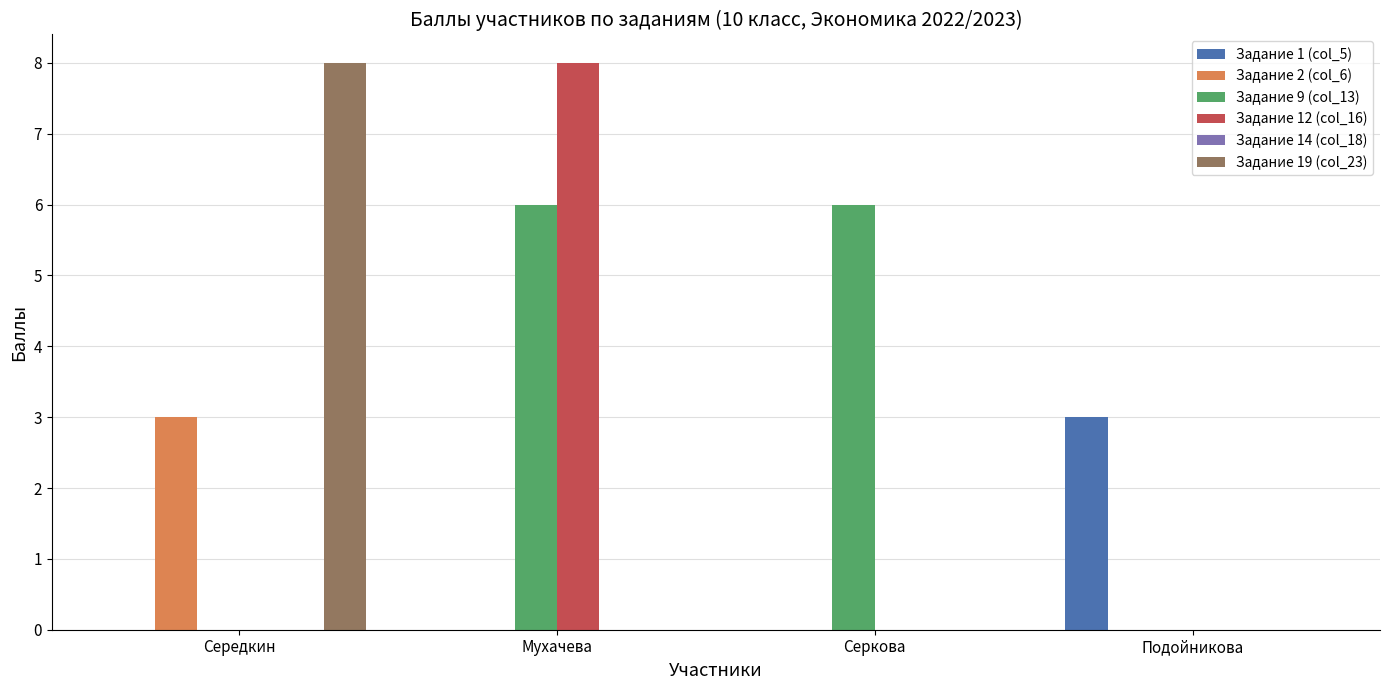

Which series has the largest total across all categories?

Задание 9 (col_13)